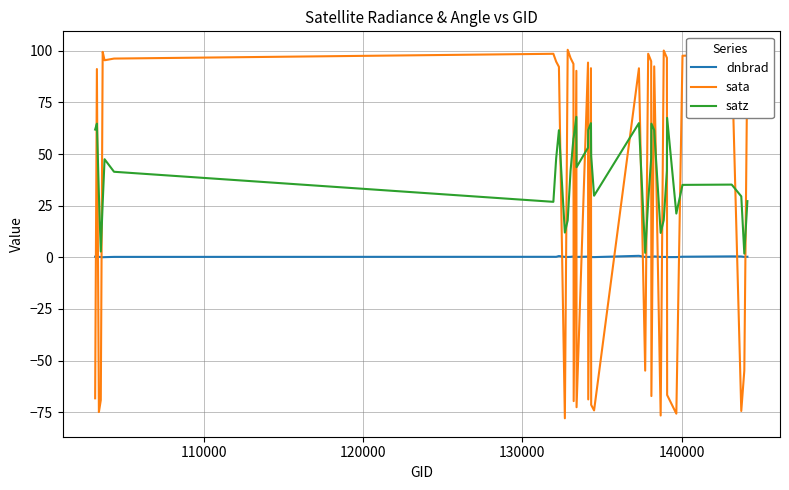

Rank the series by their maximum value, from lowest to highest.

dnbrad, satz, sata